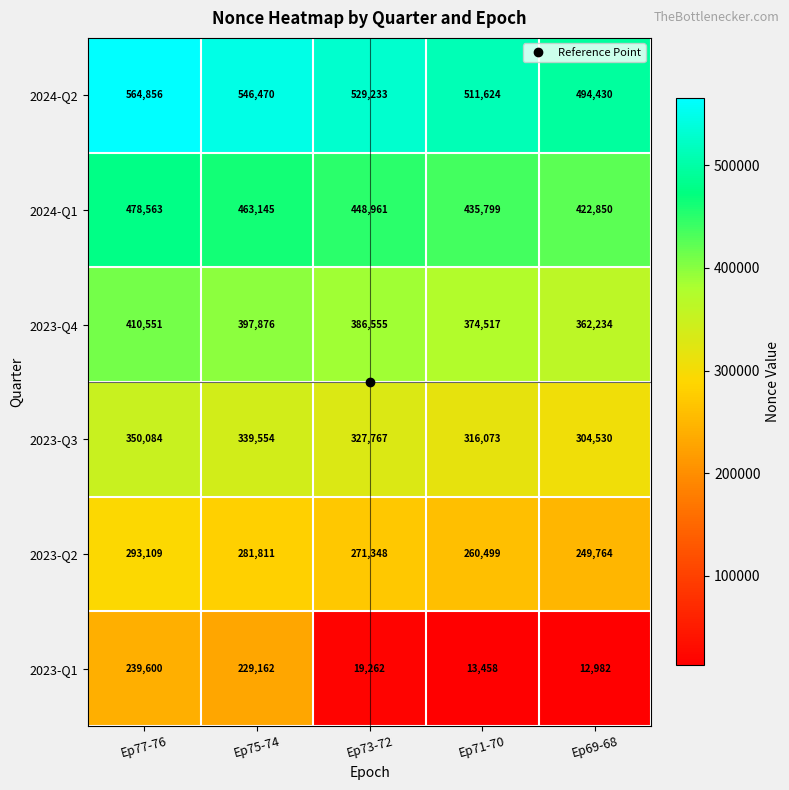

At which category does the chart reach its peak across all series?

Ep77-76